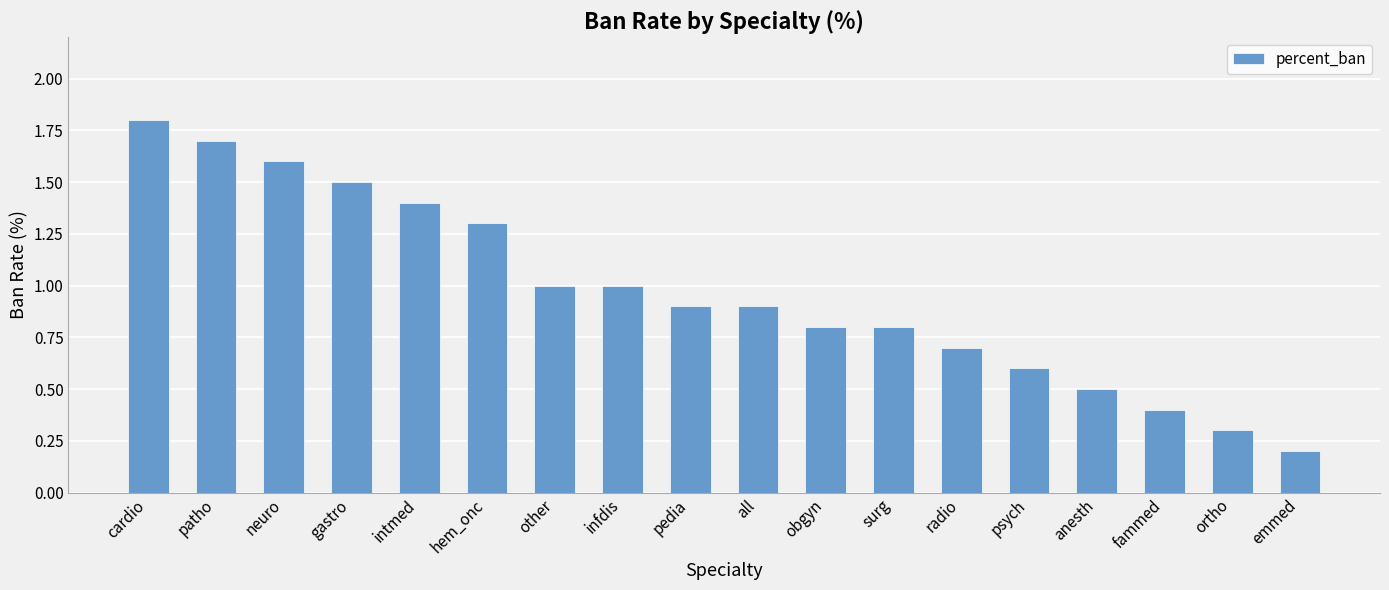

Reading left to right, transcribe all the data shown in this chart.

1.8	1.7	1.6	1.5	1.4	1.3	1.0	1.0	0.9	0.9	0.8	0.8	0.7	0.6	0.5	0.4	0.3	0.2